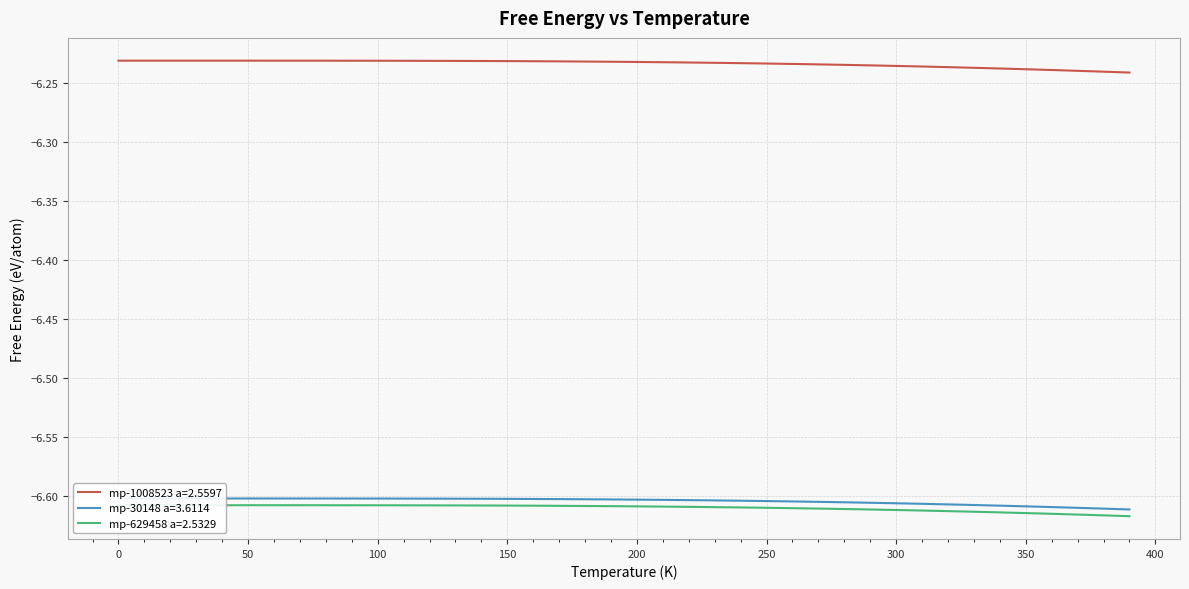

What is the difference between the highest and lowest values at 110?

0.4